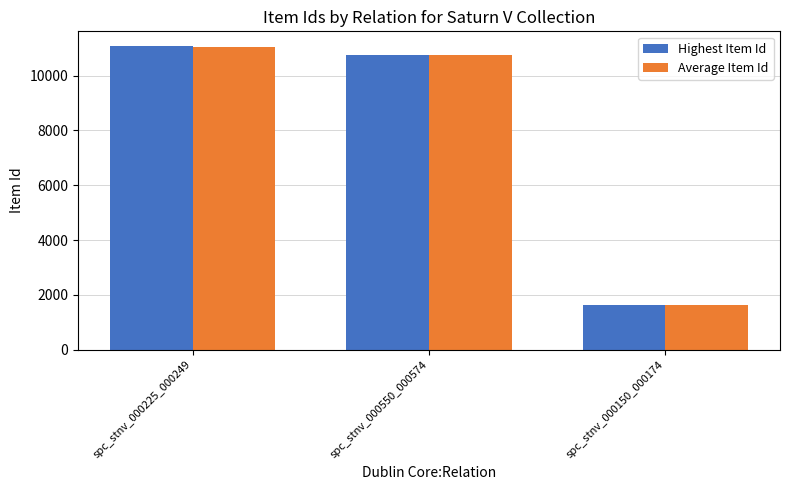

How many categories are shown in the chart?

3